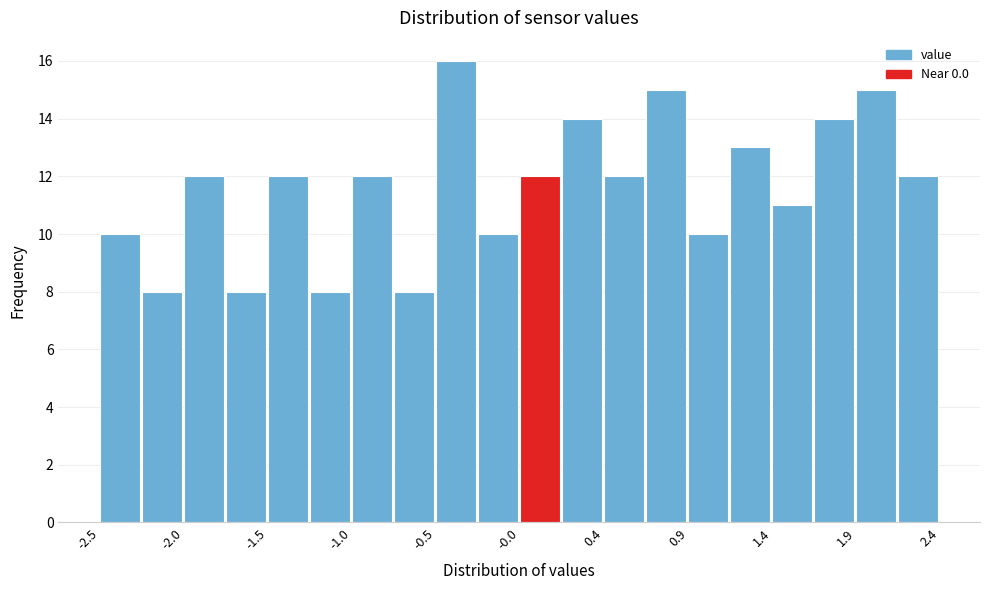

How tall is the bar that spans -2.255 to -2.010 on the x-axis? Neither the bar edges nor the heights are printed on the chart, so give them approximately, as read against the axes.

8